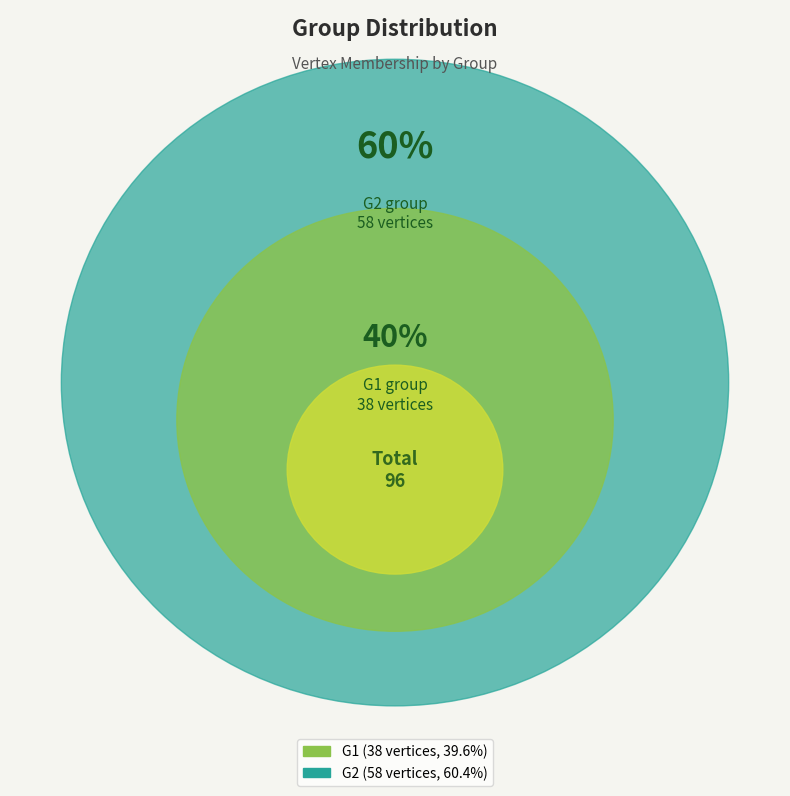

How many slices are in this pie chart?

2